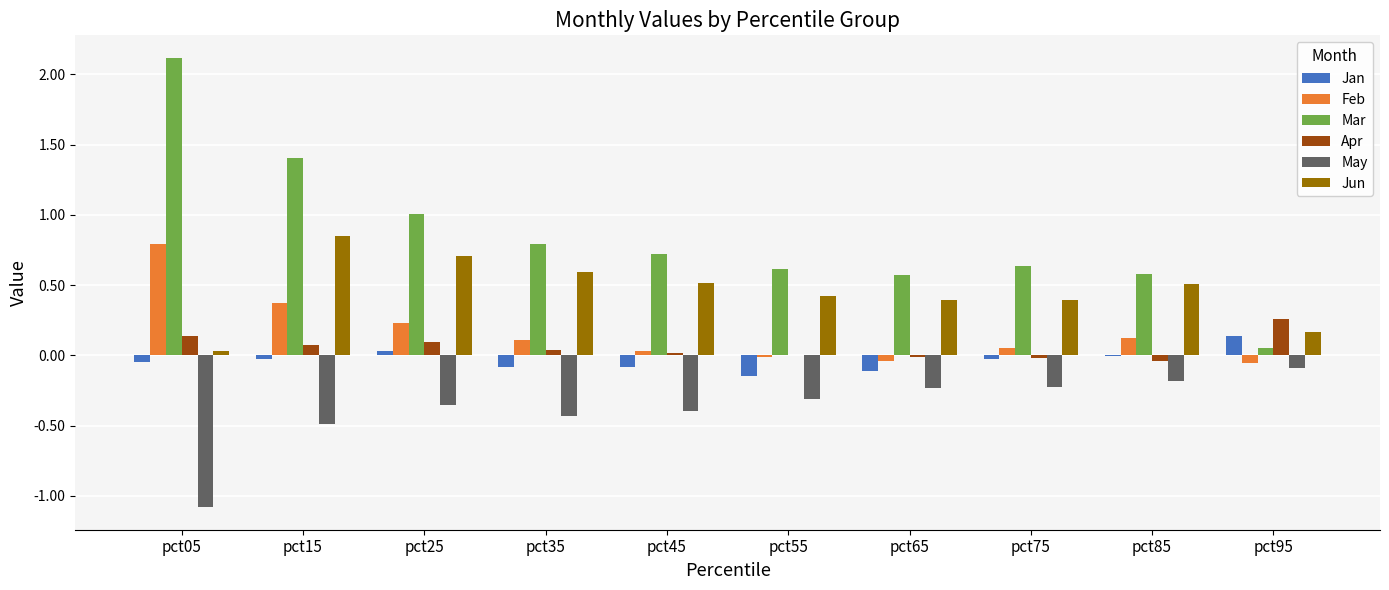

The value of Jan at pct95 is 0.1. True or false?

True